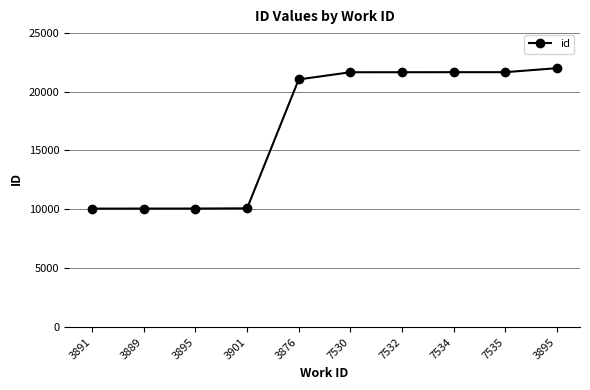

Rank the categories by value from lowest to highest.

3891, 3889, 3895, 3901, 3876, 7530, 7532, 7534, 7535, 3895